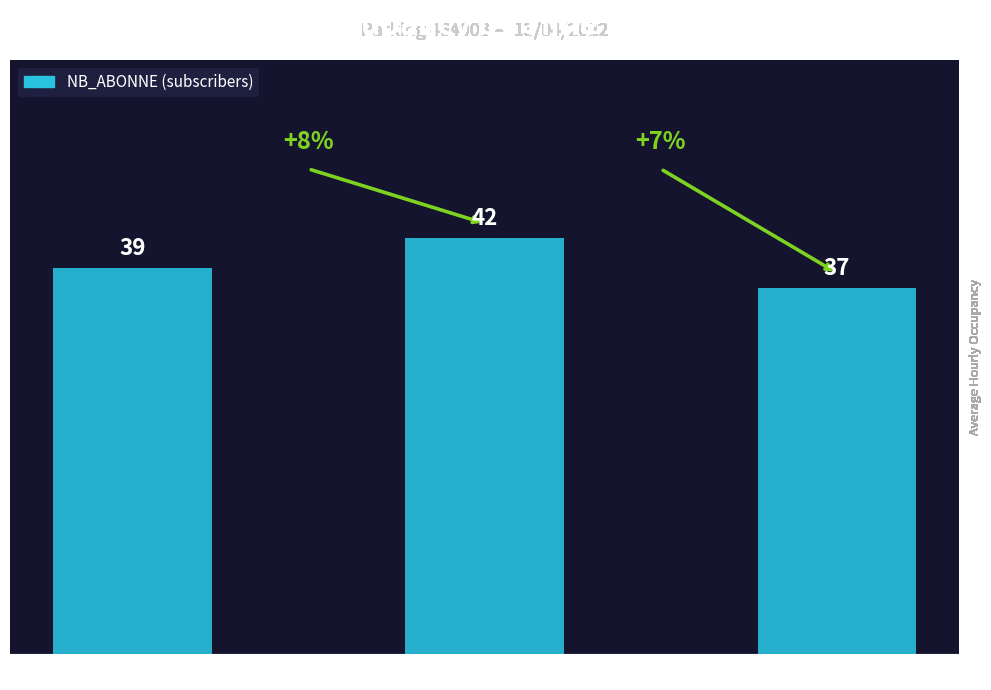

Reading right to left, extract all data points from this chart.

14h=37	11h=42	8h=39